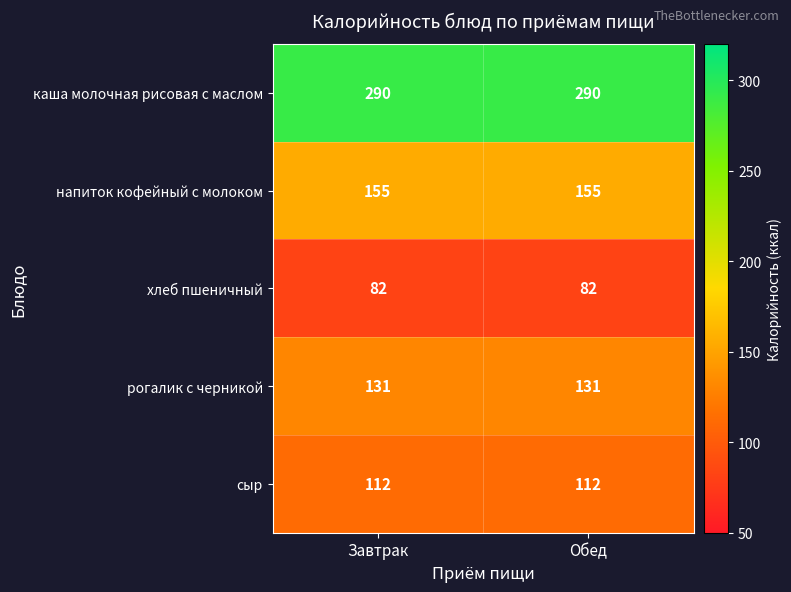

Reading right to left, what are all the values shown in this chart?

каша молочная рисовая с маслом: Обед=290	Завтрак=290
напиток кофейный с молоком: Обед=155	Завтрак=155
хлеб пшеничный: Обед=82	Завтрак=82
рогалик с черникой: Обед=131	Завтрак=131
сыр: Обед=112	Завтрак=112